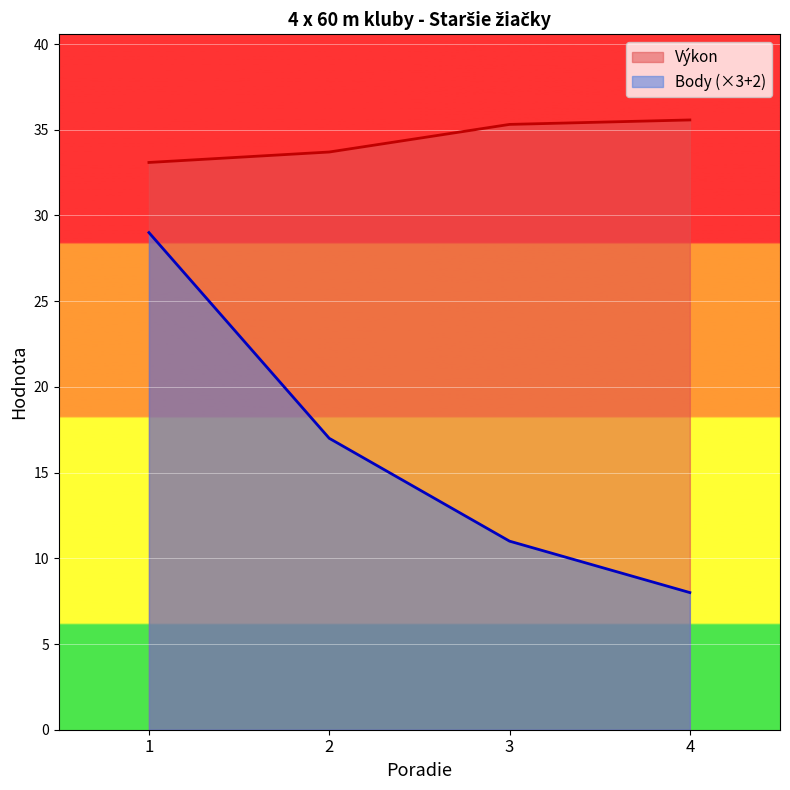

True or false: Body and Výkon intersect in this chart.

False